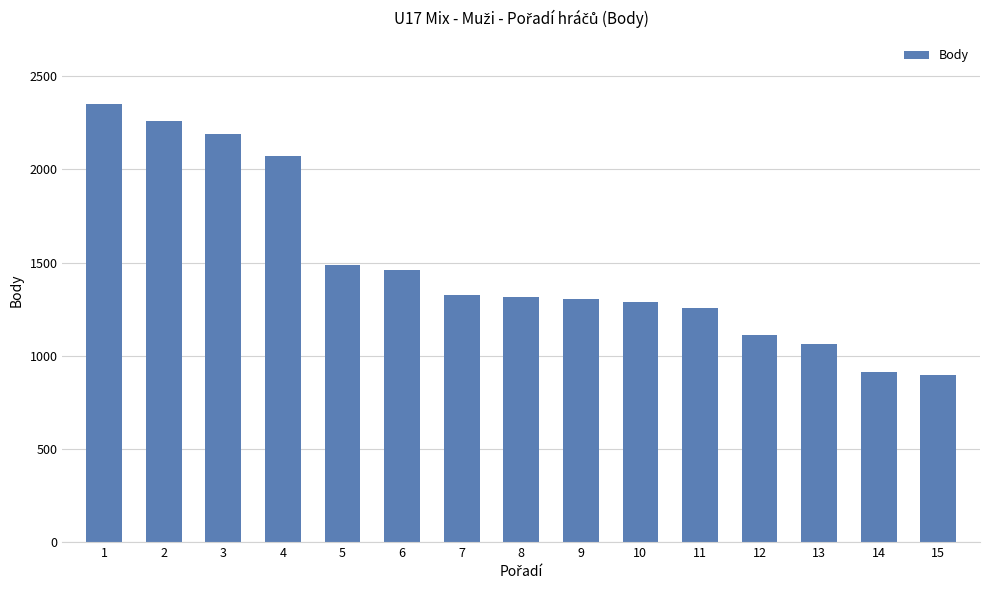

What is the change in value from 5 to 6?

-27